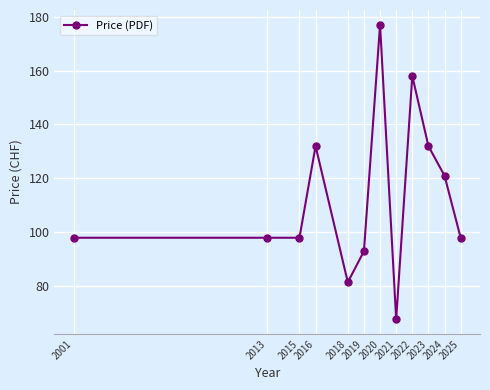

Count the number of data series in this chart.

1